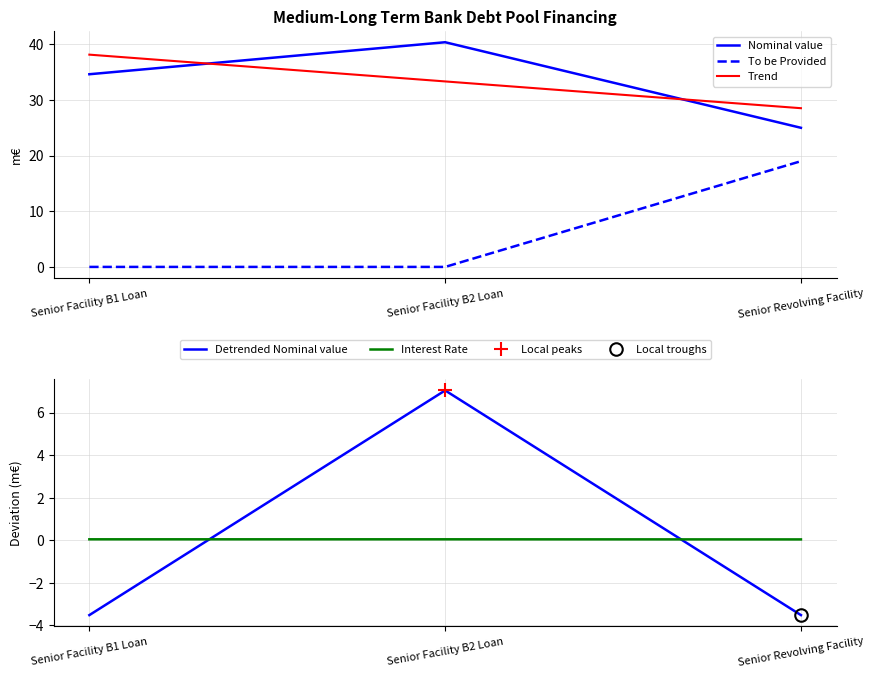

What is the sum of the To be Provided values at Senior Revolving Facility and Senior Facility B1 Loan?

19.0